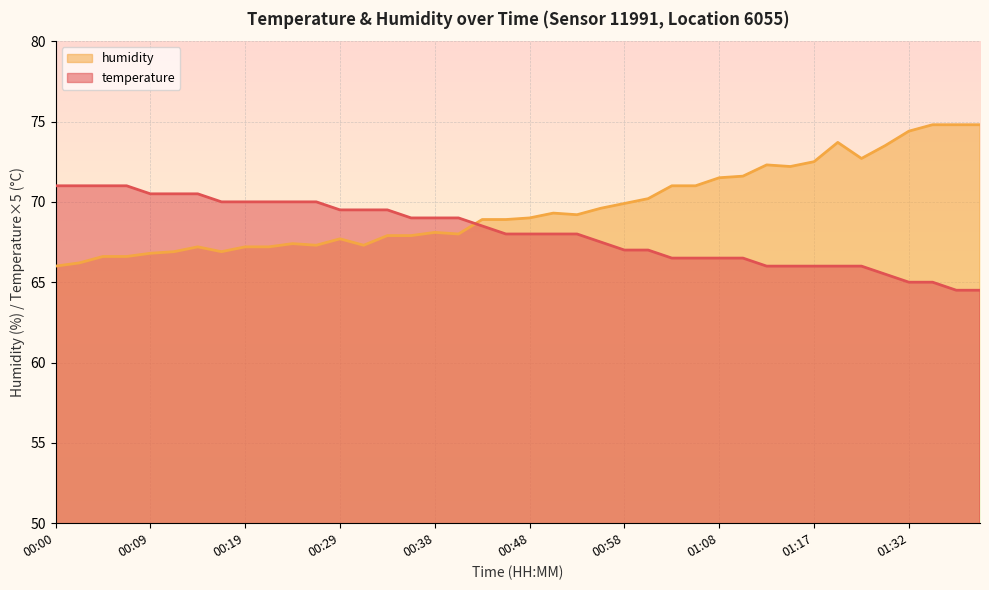

At how many categories does at least one series exceed 66?

40